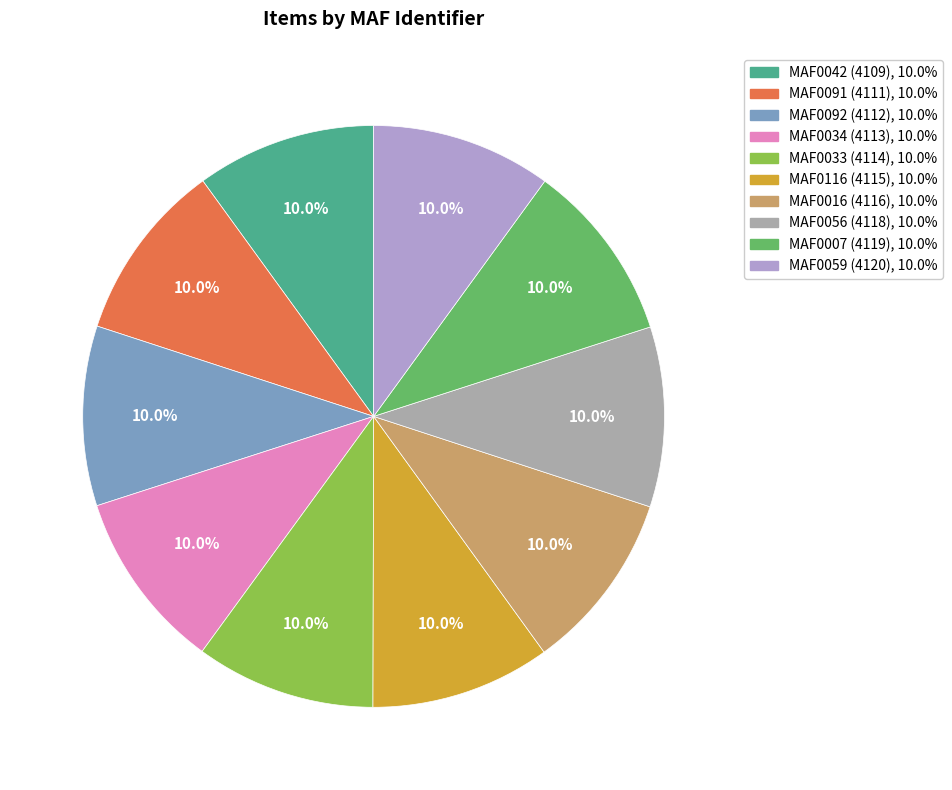

How many segments does this pie chart have?

10